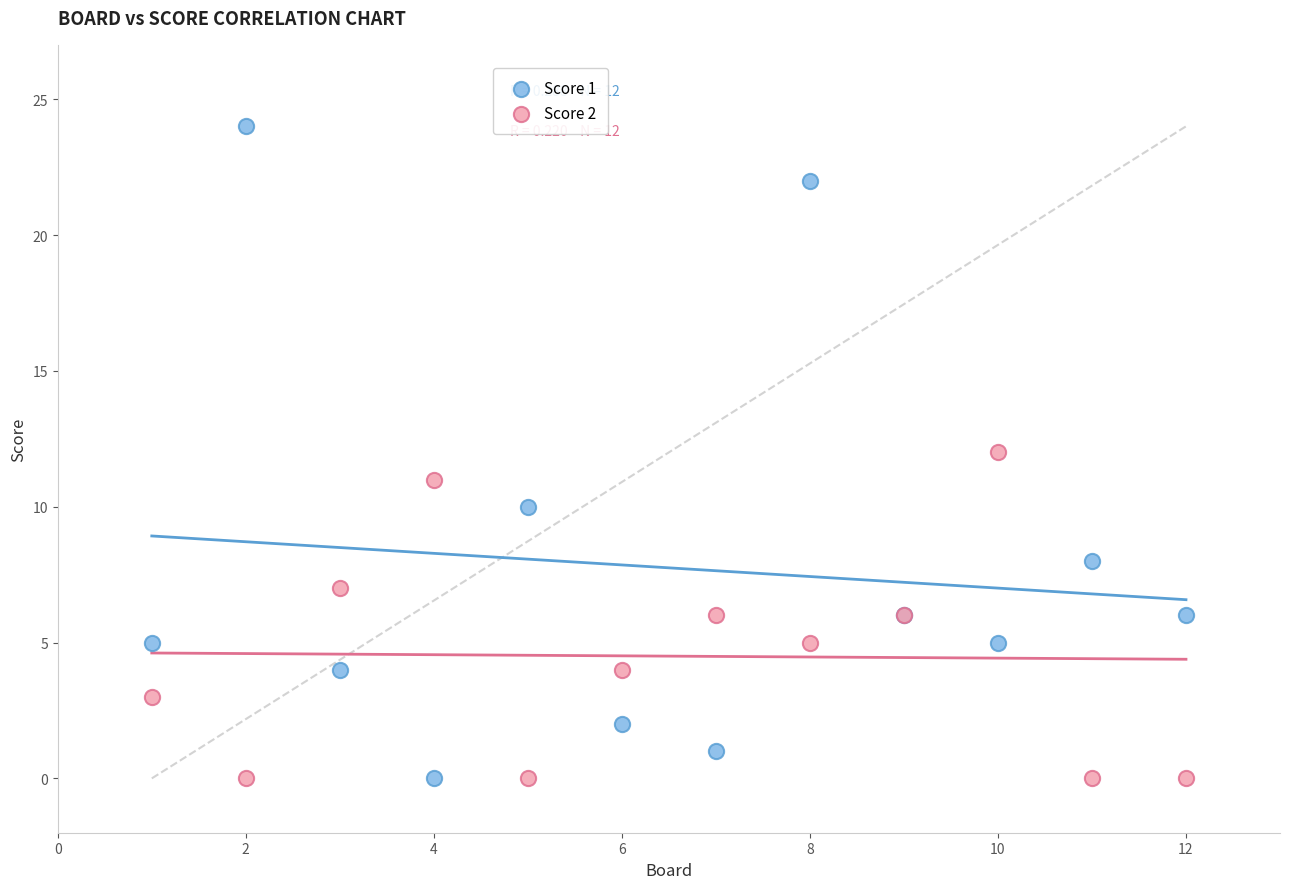

Which series reaches the maximum Y coordinate?

Score 1